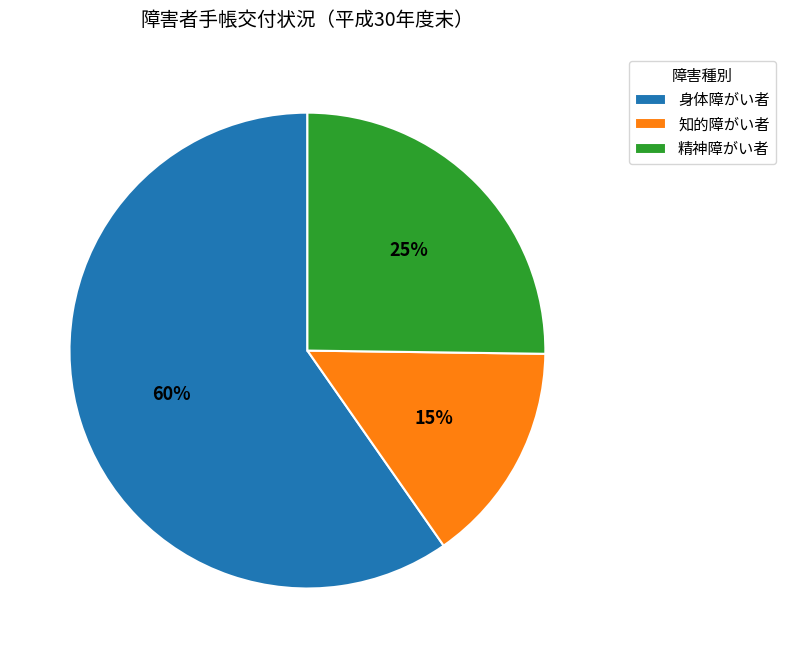

How many segments does this pie chart have?

3